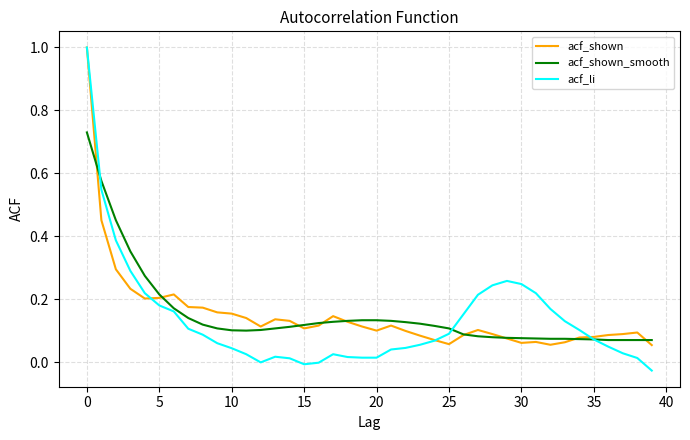

Which series has the widest spread of values?

acf_li